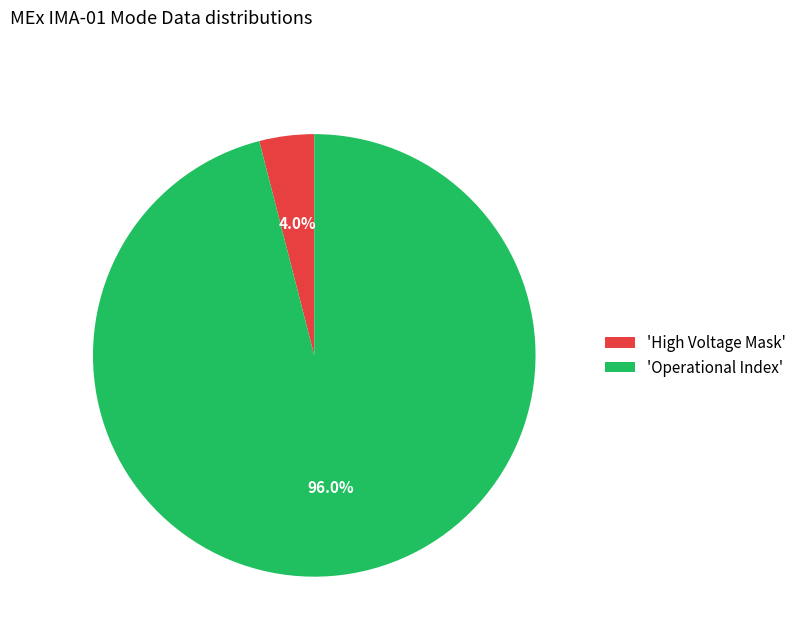

Between 'Operational Index' and 'High Voltage Mask', which is larger?

'Operational Index'